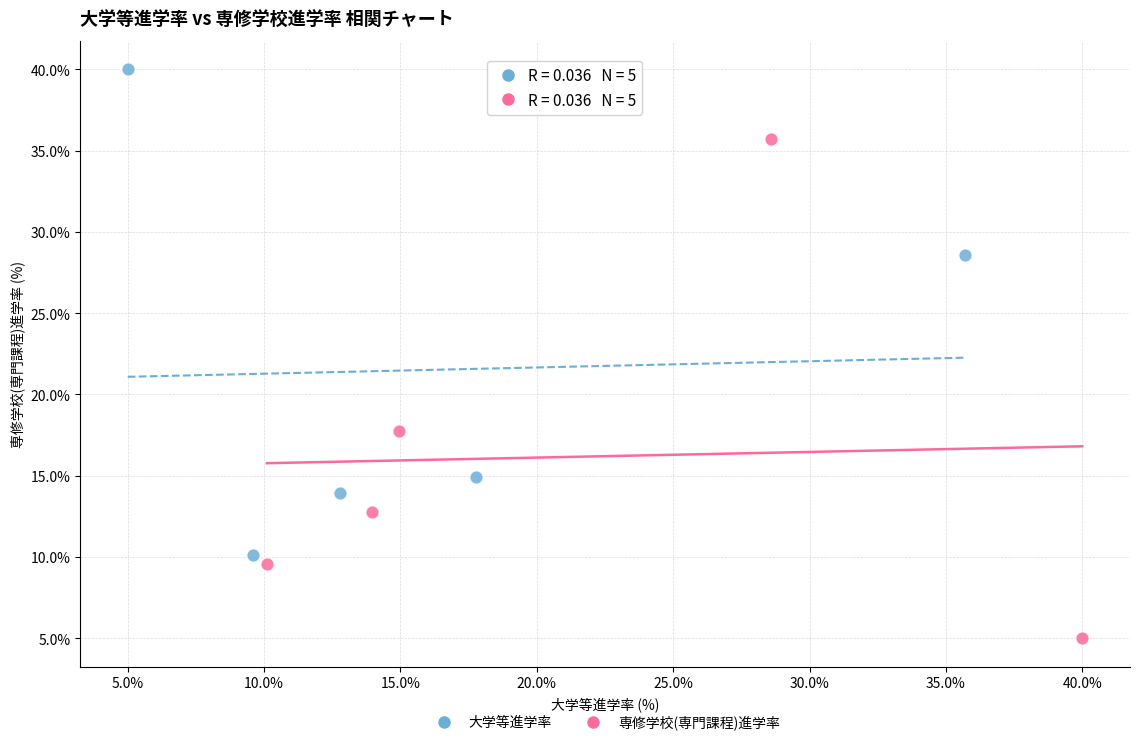

Which series has the largest Y range (max minus min)?

専修学校(専門課程)進学率